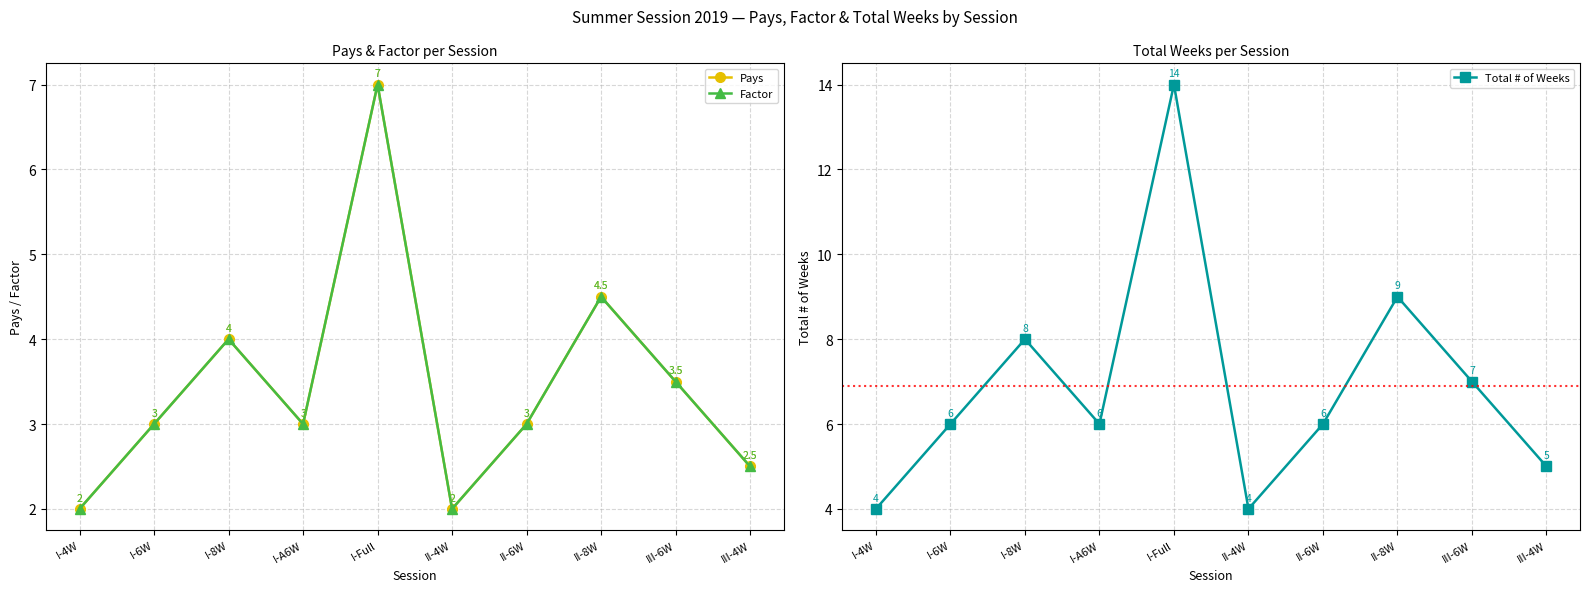

The Pays series shows 1.2 at I-6W. True or false?

False